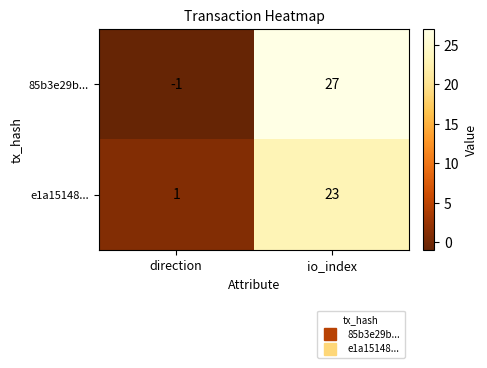

True or false: 85b3e29b... has a value of 27 at io_index.

True